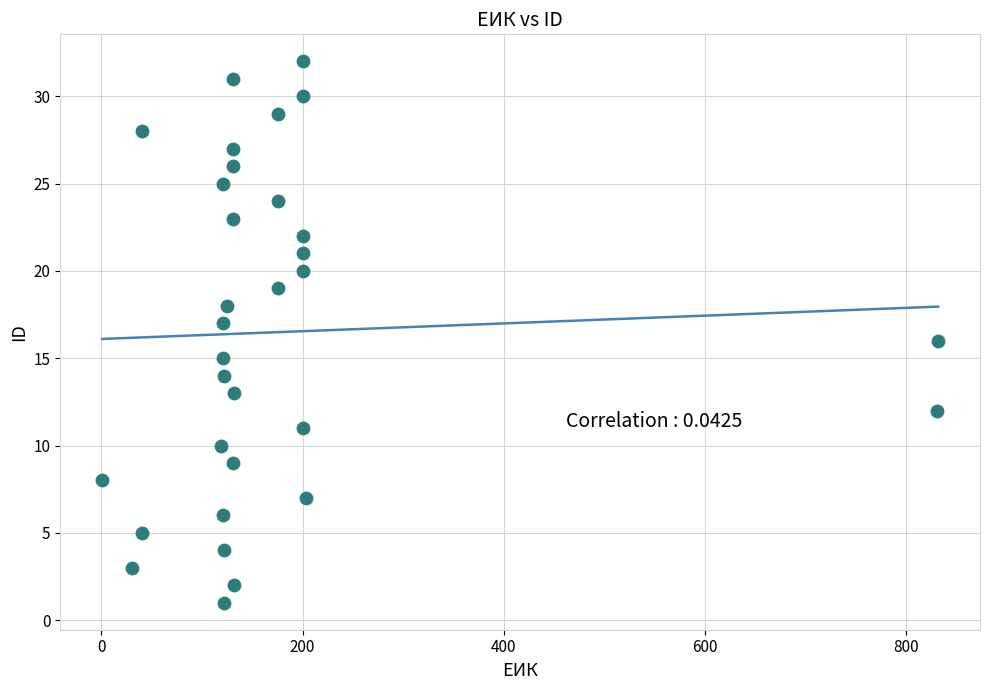

What is the range of Y values (max minus min)?

31